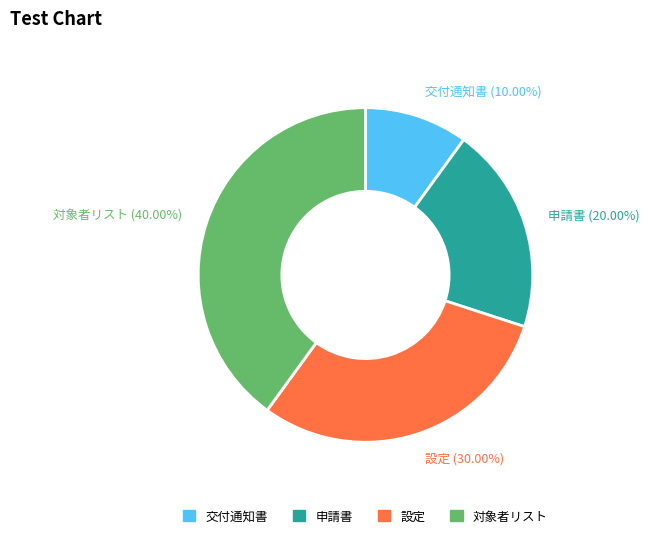

Which category has the biggest portion of the pie?

対象者リスト (40.00%)